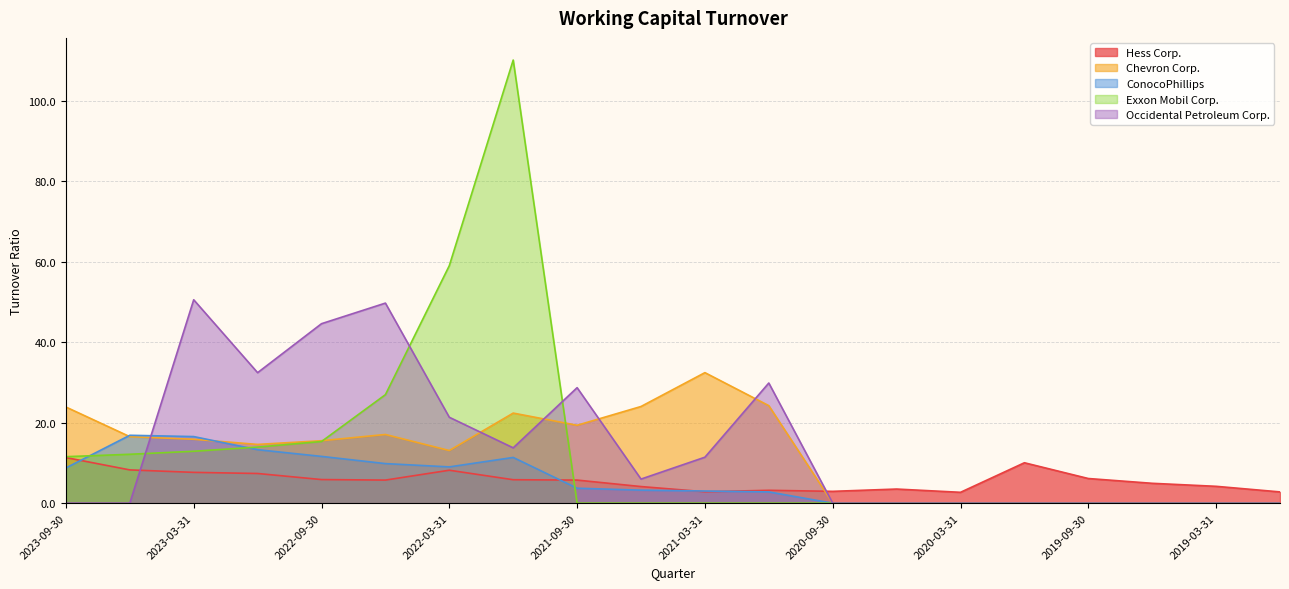

Where is Chevron Corp. nearest to the value 16?

2023-03-31